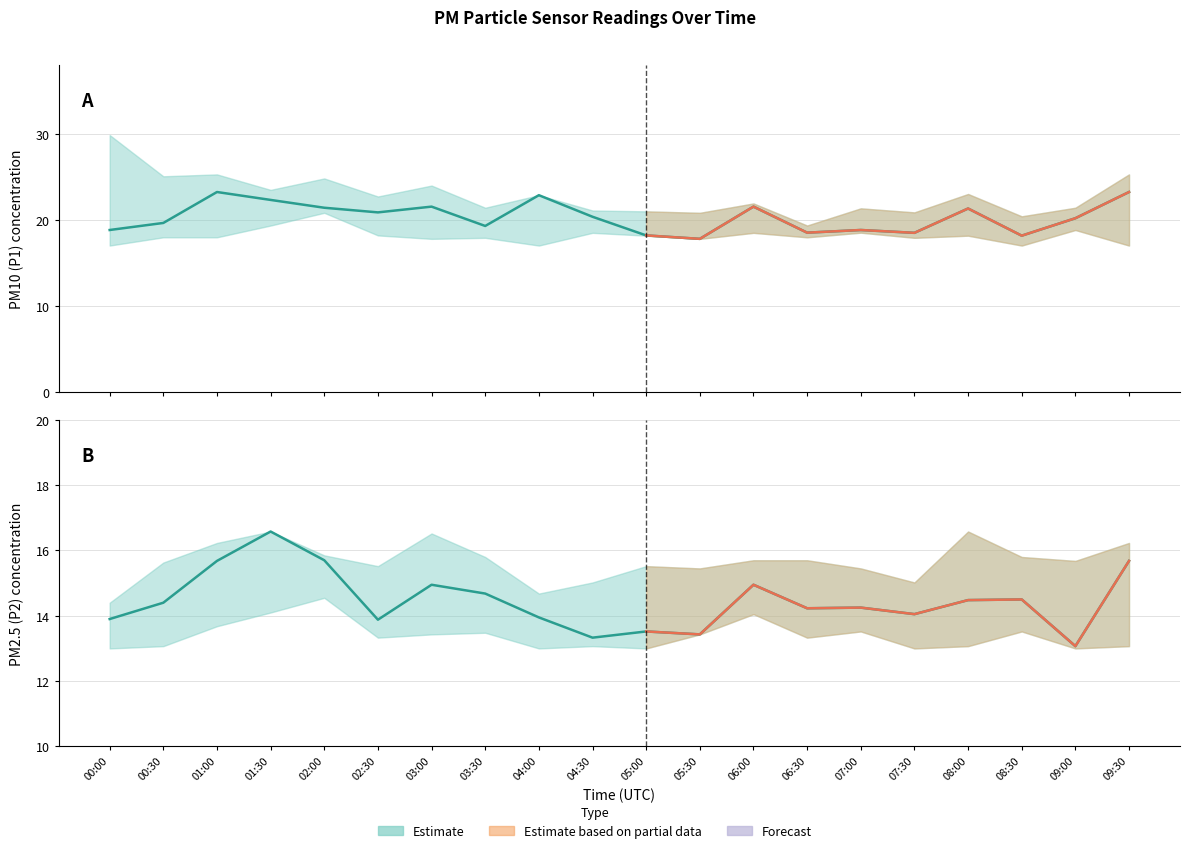

At 02:30, list the series in order from smallest to largest.

P2, P1